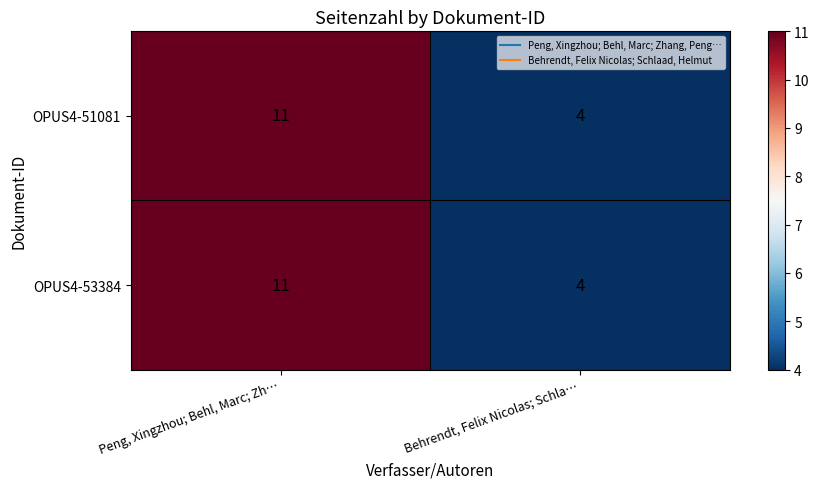

Reading left to right, what are all the values shown in this chart?

OPUS4-51081: Peng, Xingzhou; Behl, Marc; Zh…=11	Behrendt, Felix Nicolas; Schla…=4
OPUS4-53384: Peng, Xingzhou; Behl, Marc; Zh…=11	Behrendt, Felix Nicolas; Schla…=4